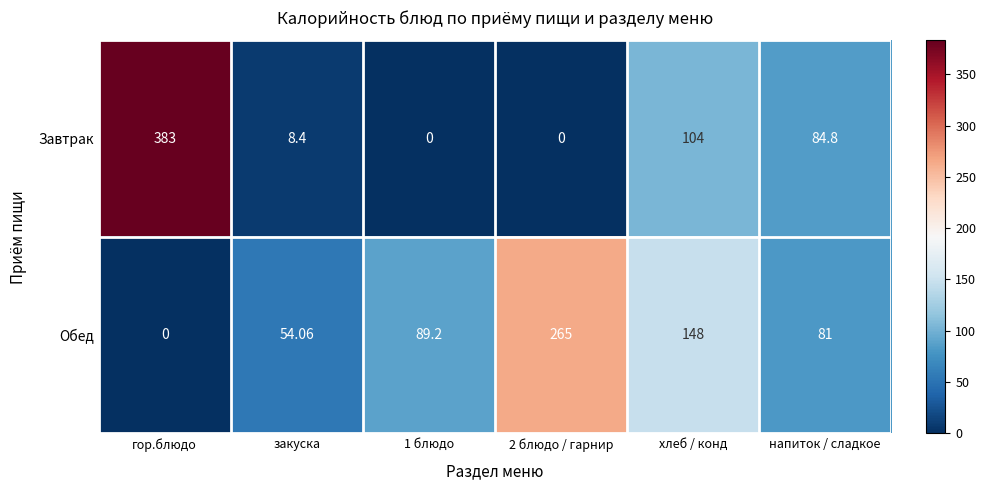

List the series in order of their overall mean, lowest first.

Завтрак, Обед